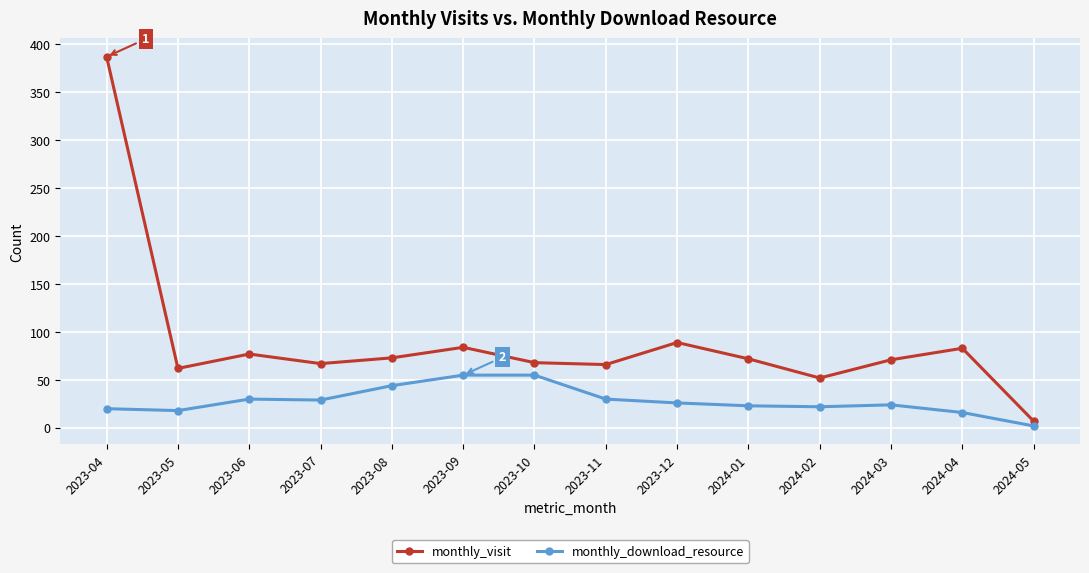

What is the highest value of the monthly_download_resource series?

55